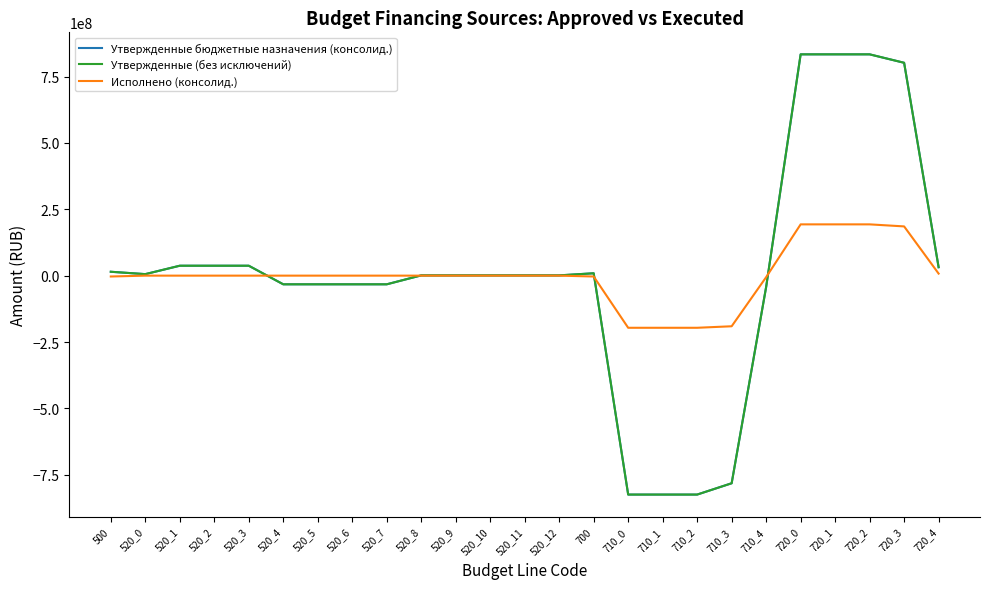

Does the chart display data point markers on the line(s)?

No